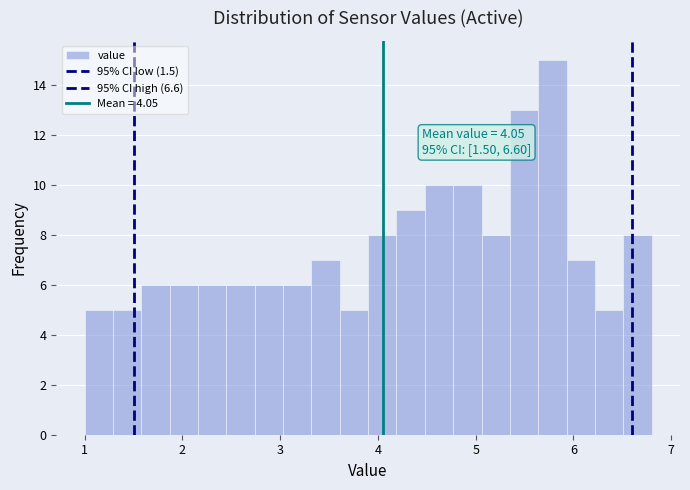

Around what value on the x-axis is the tallest bar? Give the approximate position of its centre, as read against the axis.

5.8